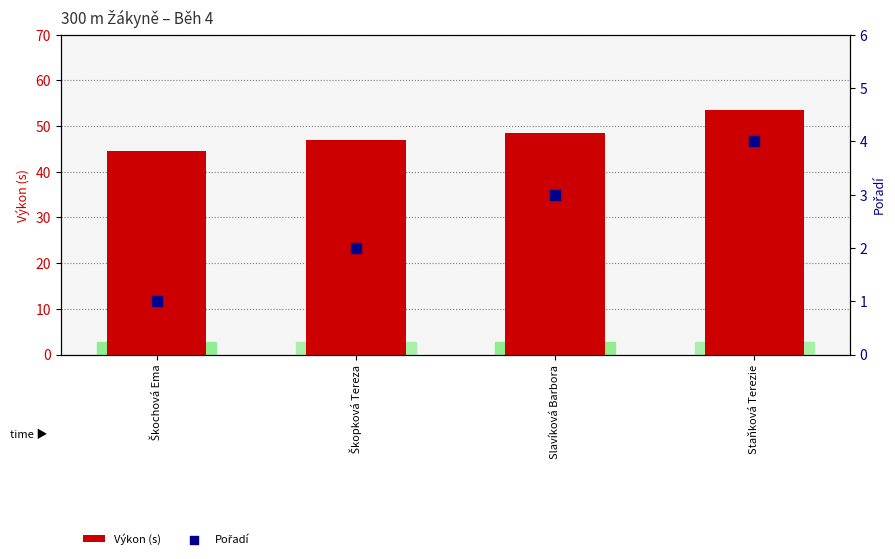

Which series has the widest spread of Y values?

Výkon (s)